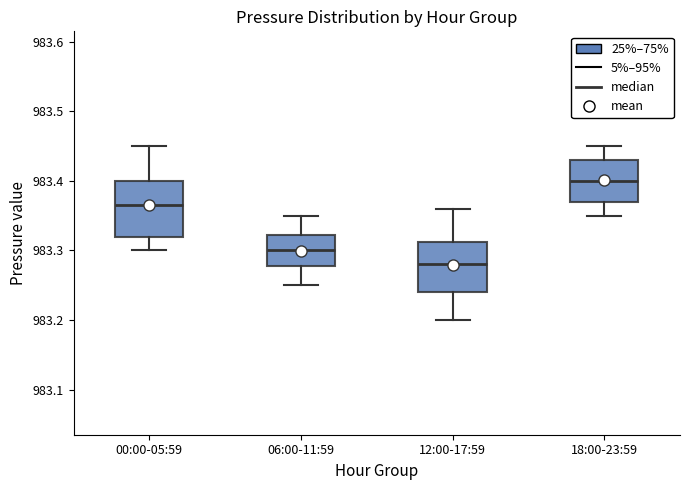

Where does the upper whisker of the box for 18:00-23:59 end on the y-axis? The values are not printed on the chart, so give them approximately, as read against the axis.

983.45